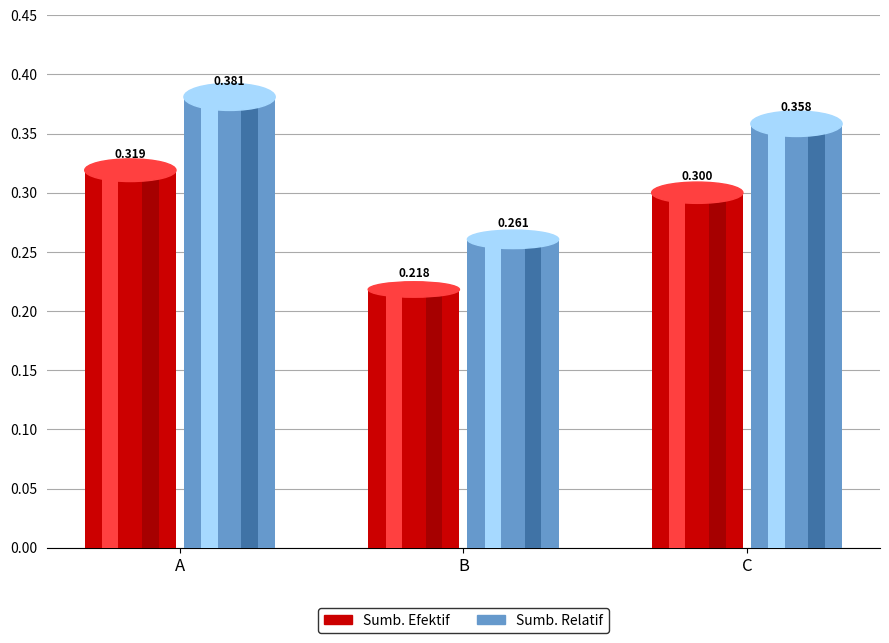

What is the difference between the Sumb. Efektif values at C and B?

0.1